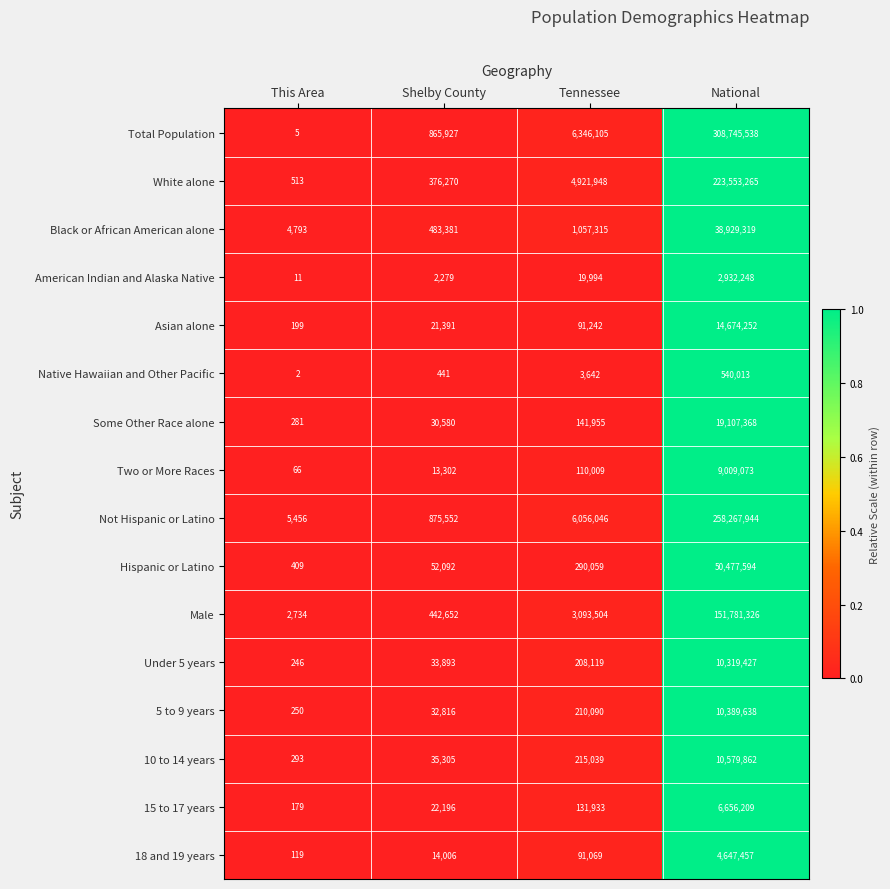

Which series has the widest spread of values?

Total Population